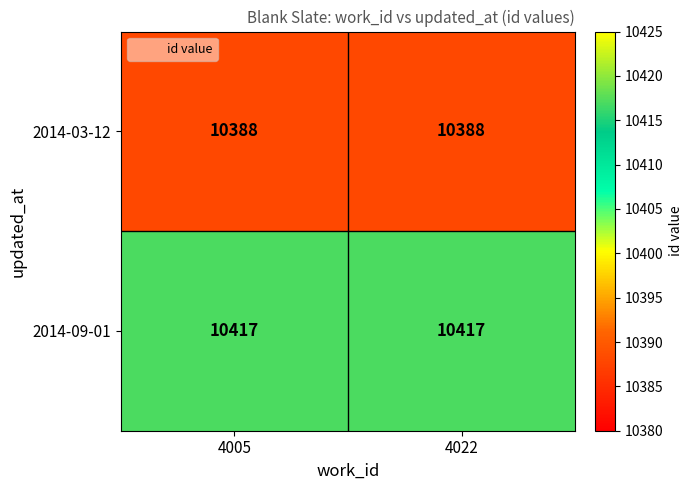

Is it true that 2014-03-12 equals 3478 at 4005?

False